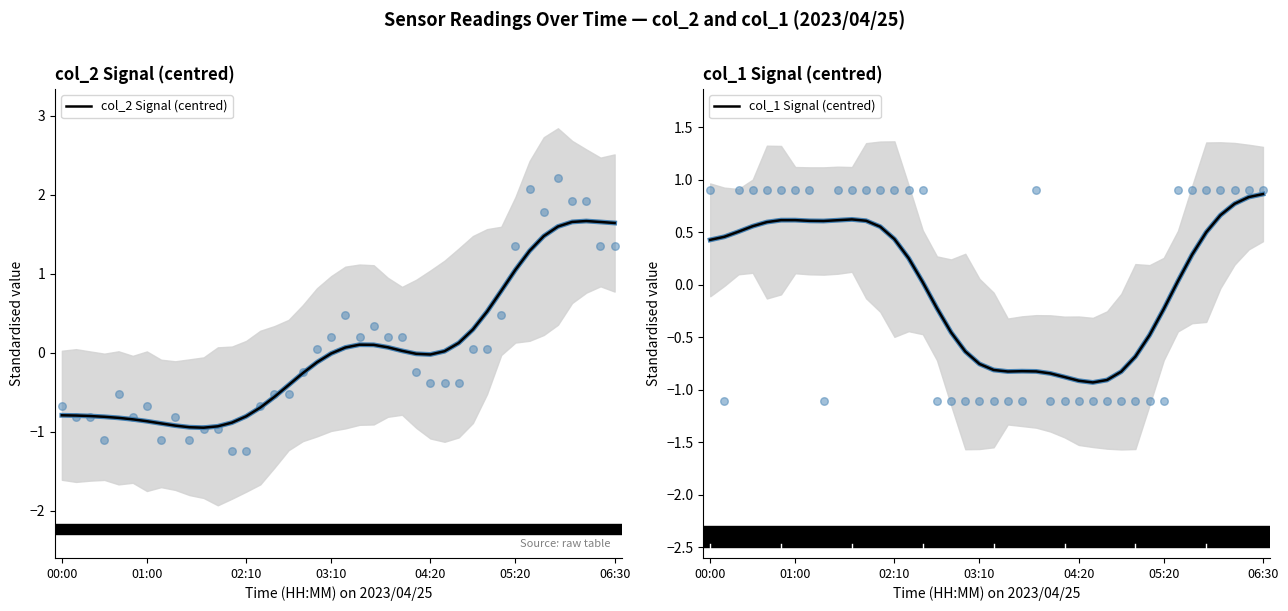

Is the value of col_1 Signal (centred) at 04:20 greater than the value of col_2 Signal (centred) at 05:20?

No